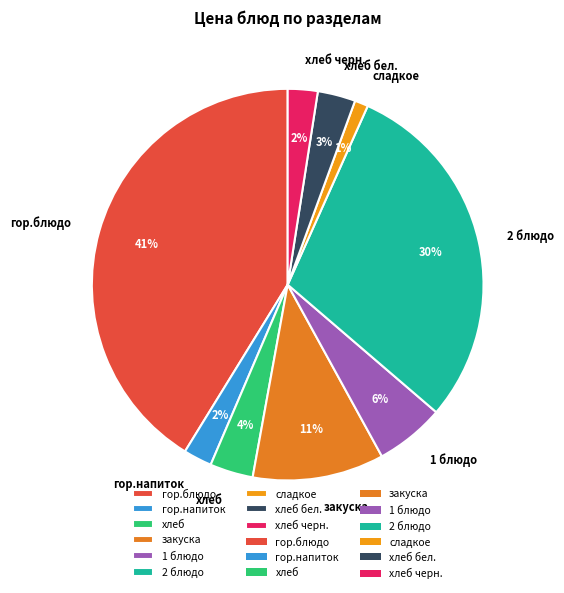

How many segments does this pie chart have?

9